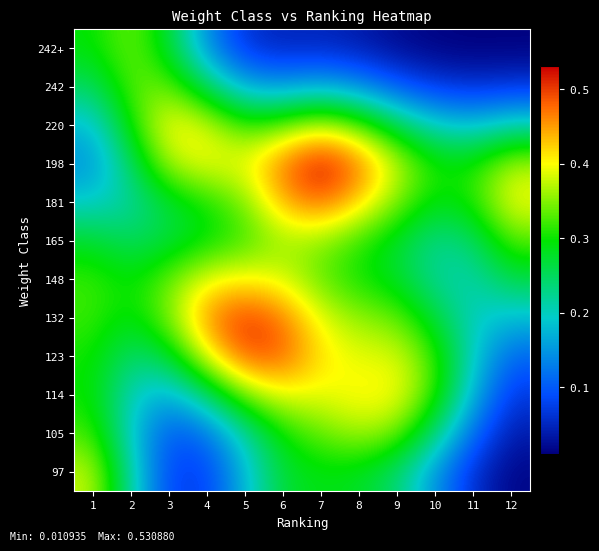

Reading left to right, what are all the values shown in this chart?

97: 1=0.4	2=0.2	3=0.1	4=0.1	5=0.2	6=0.3	7=0.3	8=0.3	9=0.2	10=0.1	11=0.1	12=0.0
105: 1=0.3	2=0.2	3=0.1	4=0.1	5=0.2	6=0.3	7=0.3	8=0.4	9=0.3	10=0.2	11=0.1	12=0.0
114: 1=0.3	2=0.2	3=0.2	4=0.2	5=0.3	6=0.4	7=0.4	8=0.4	9=0.4	10=0.3	11=0.2	12=0.1
123: 1=0.3	2=0.2	3=0.3	4=0.4	5=0.5	6=0.5	7=0.4	8=0.4	9=0.4	10=0.3	11=0.2	12=0.1
132: 1=0.3	2=0.3	3=0.3	4=0.5	5=0.5	6=0.5	7=0.4	8=0.4	9=0.3	10=0.3	11=0.2	12=0.2
148: 1=0.3	2=0.3	3=0.3	4=0.4	5=0.4	6=0.4	7=0.3	8=0.3	9=0.3	10=0.2	11=0.2	12=0.3
165: 1=0.3	2=0.2	3=0.3	4=0.3	5=0.3	6=0.4	7=0.4	8=0.3	9=0.3	10=0.2	11=0.2	12=0.3
181: 1=0.2	2=0.2	3=0.3	4=0.3	5=0.3	6=0.4	7=0.5	8=0.4	9=0.3	10=0.3	11=0.3	12=0.4
198: 1=0.1	2=0.2	3=0.4	4=0.4	5=0.4	6=0.5	7=0.5	8=0.5	9=0.4	10=0.3	11=0.3	12=0.4
220: 1=0.2	2=0.3	3=0.4	4=0.4	5=0.3	6=0.3	7=0.4	8=0.3	9=0.3	10=0.2	11=0.2	12=0.2
242: 1=0.2	2=0.3	3=0.3	4=0.2	5=0.2	6=0.2	7=0.2	8=0.1	9=0.1	10=0.1	11=0.1	12=0.1
242+: 1=0.3	2=0.3	3=0.3	4=0.1	5=0.1	6=0.0	7=0.0	8=0.0	9=0.0	10=0.0	11=0.0	12=0.0